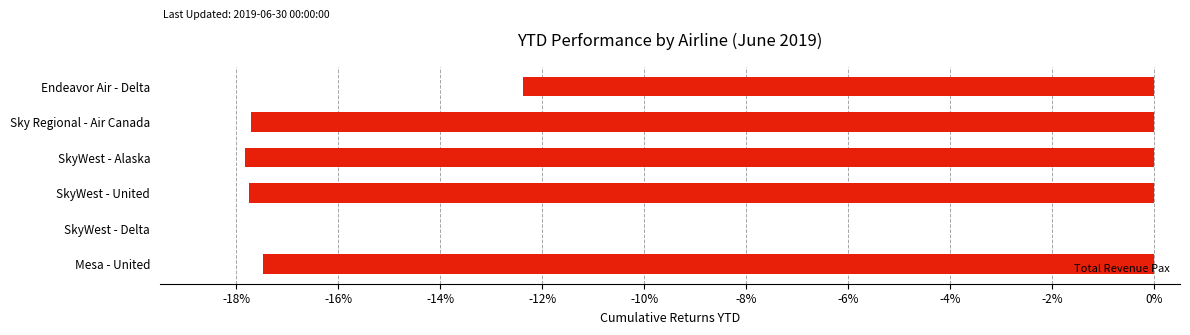

Read the value at Endeavor Air - Delta.

-12.4